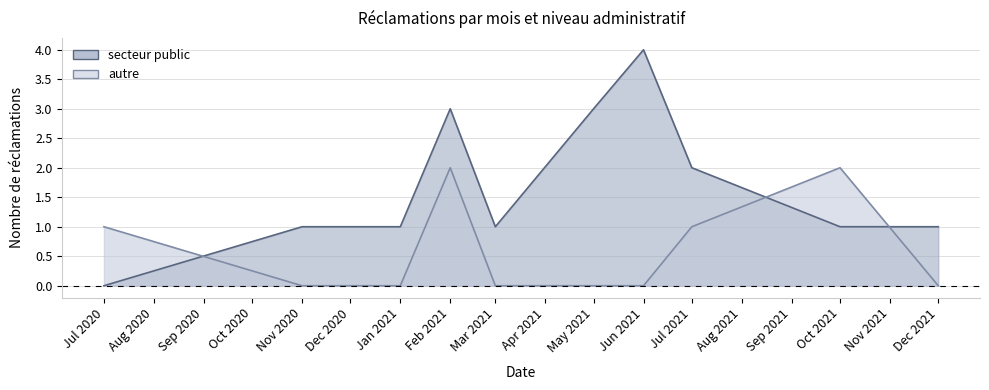

What is the spread (max minus min) of values at Mar 2021?

1